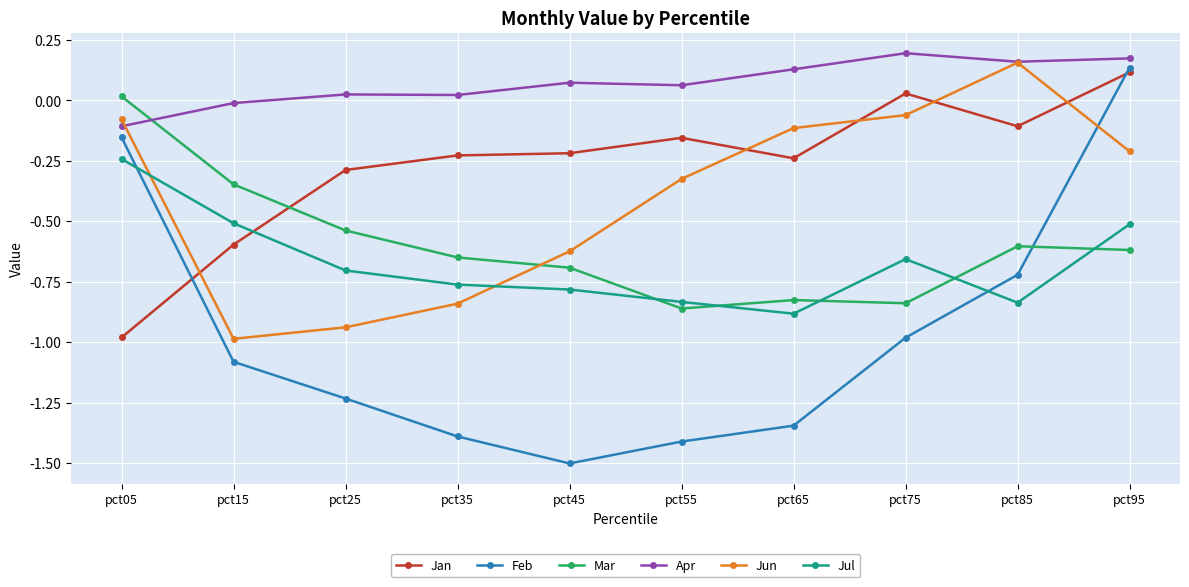

Is the value of Jun at pct55 greater than the value of Jan at pct65?

No